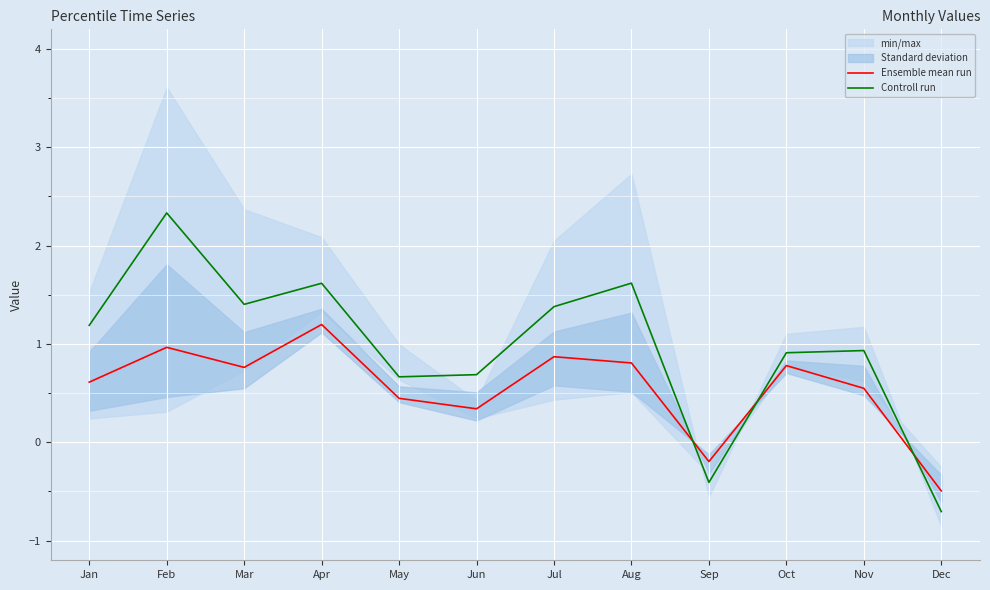

How many values in Ensemble mean run are below zero?

2